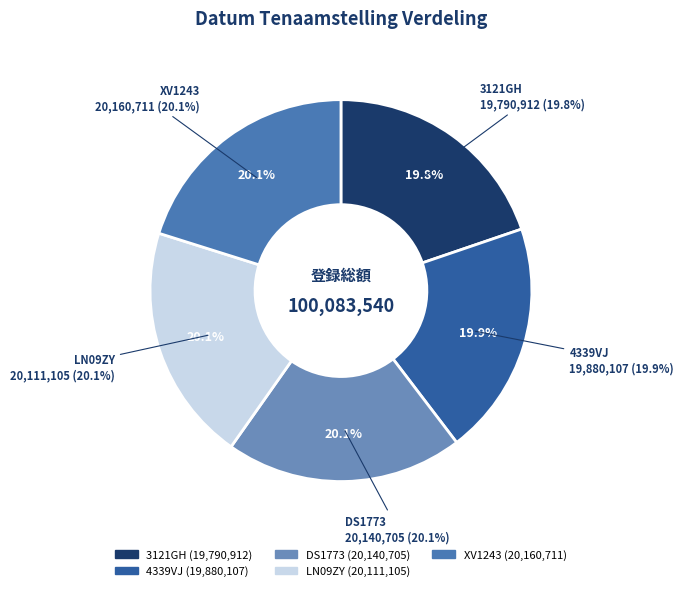

Combined, do DS1773 and 3121GH account for over 50%?

No